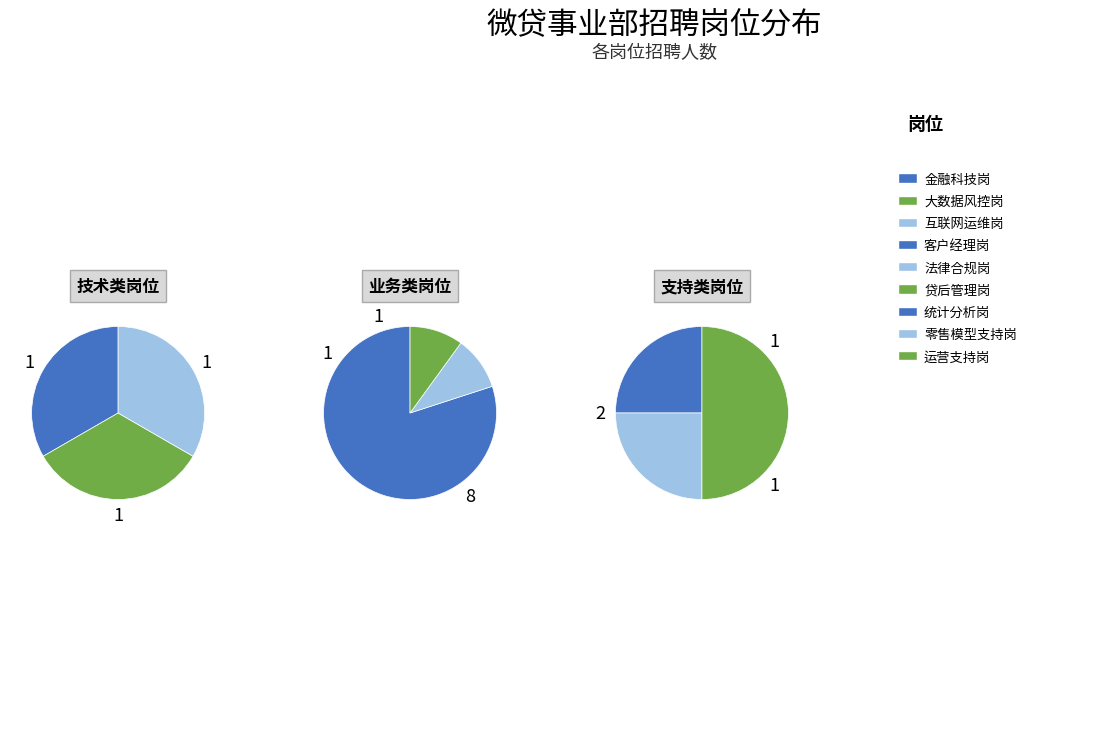

Between 8 and 5, which is larger?

8